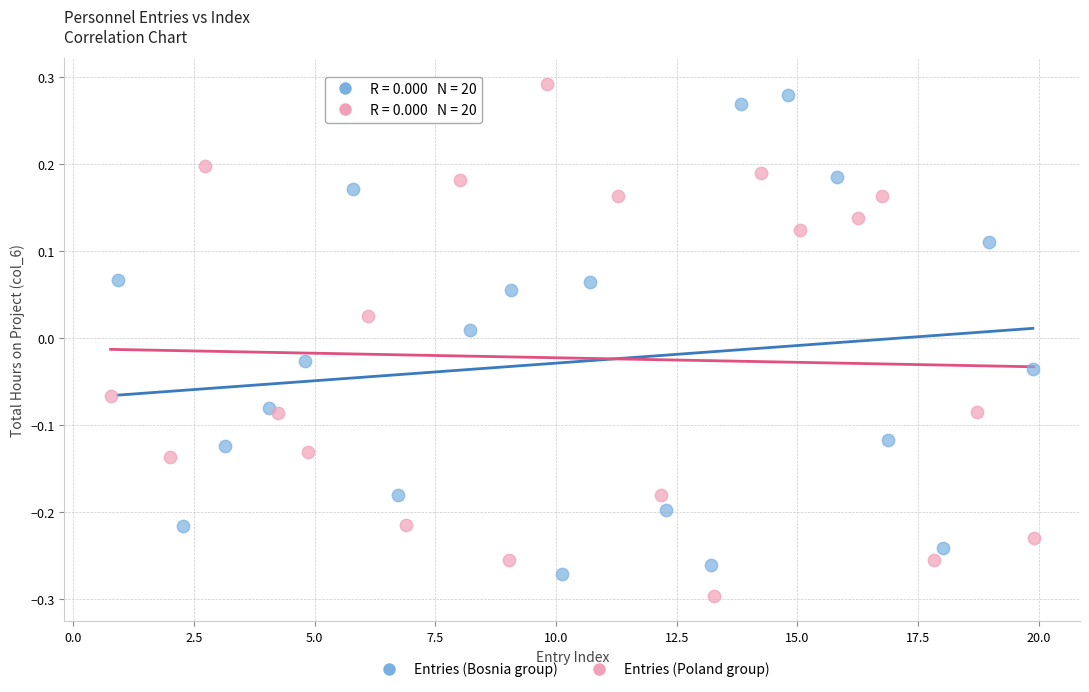

What are all the series names shown in the legend?

Entries (Bosnia group), Entries (Poland group)